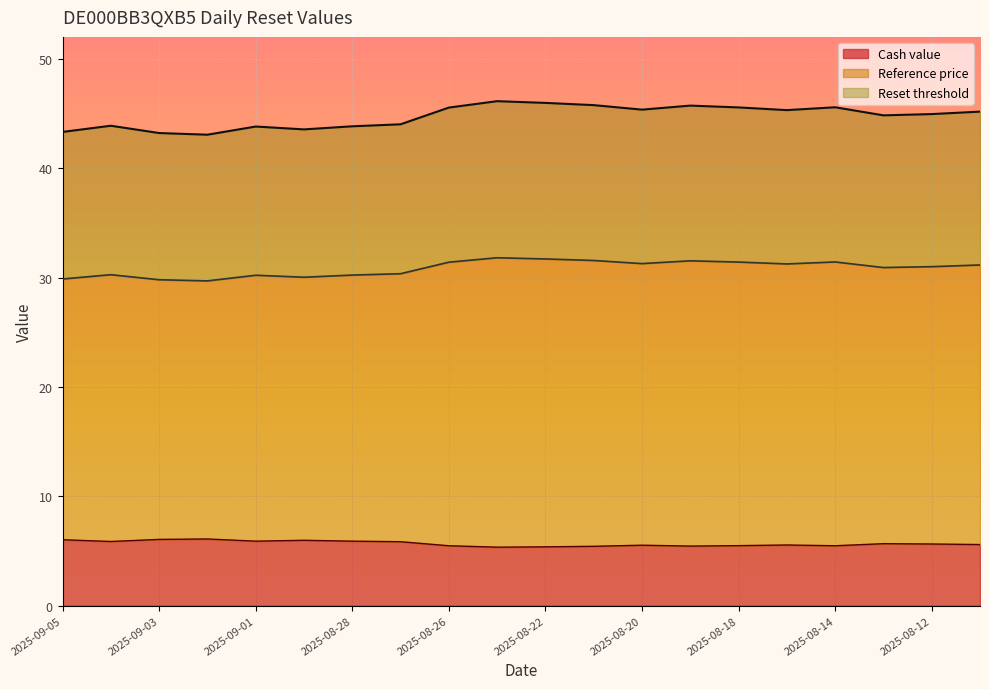

Which category has the highest value in the Cash value series?

2025-09-02